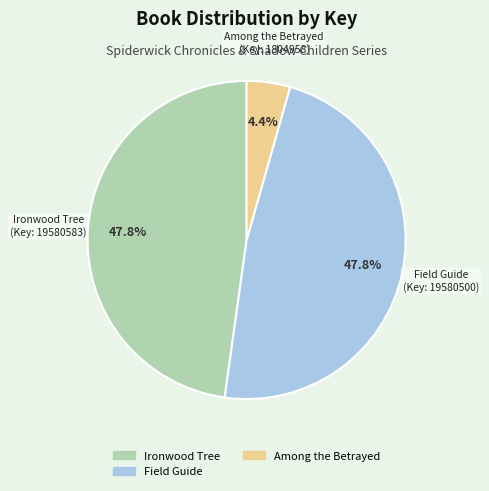

What is the smallest slice in the pie chart?

Among the Betrayed